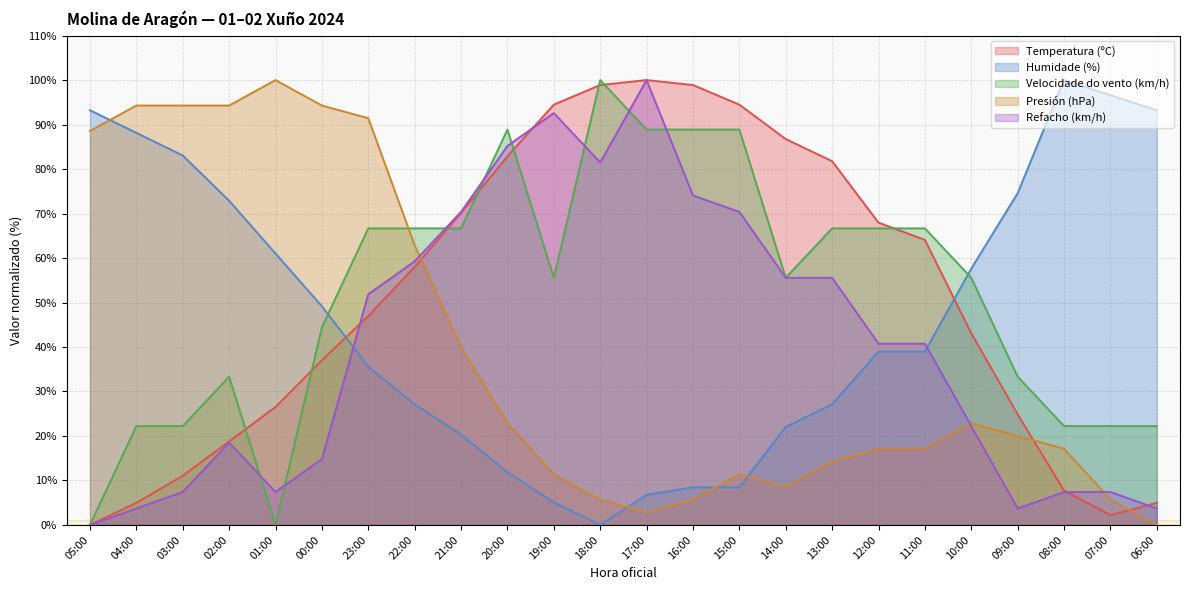

What is the sum of the Temperatura (ºC) values at 21:00 and 03:00?

81.2